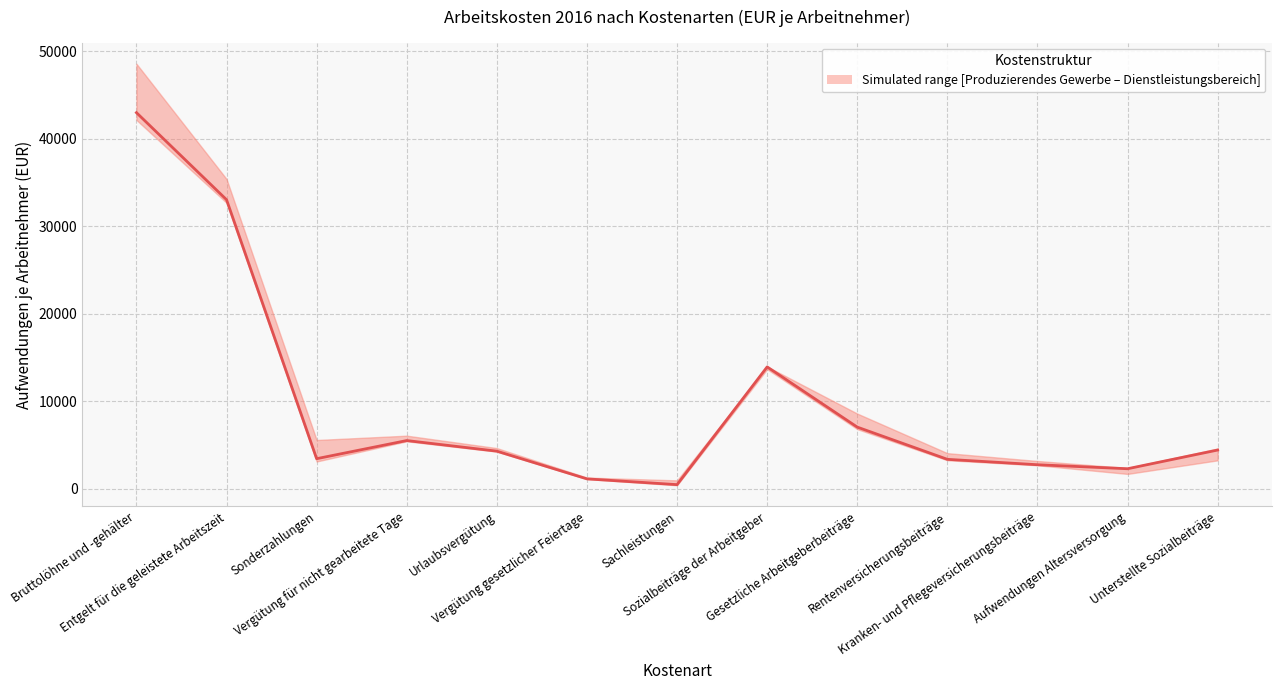

What is the sum of the values at Gesetzliche Arbeitgeberbeiträge and Entgelt für die geleistete Arbeitszeit?

40109